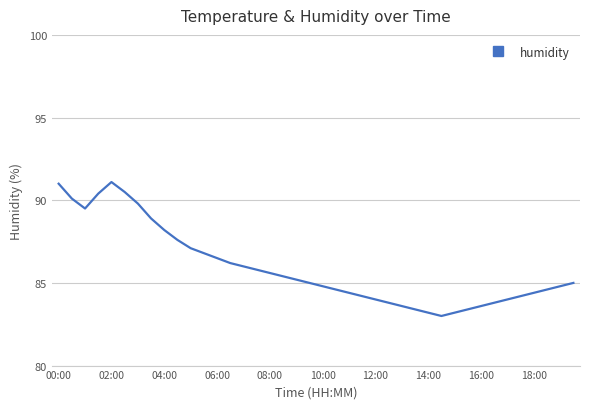

What is the difference between the maximum and minimum values?

8.1